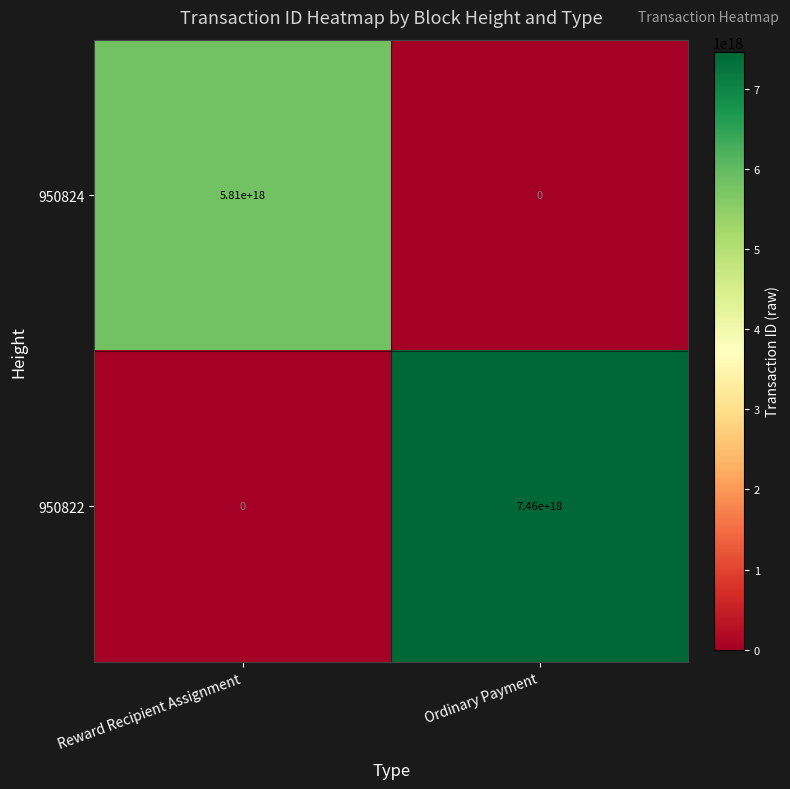

Between Reward Recipient Assignment and Ordinary Payment, which series saw the biggest shift?

950822